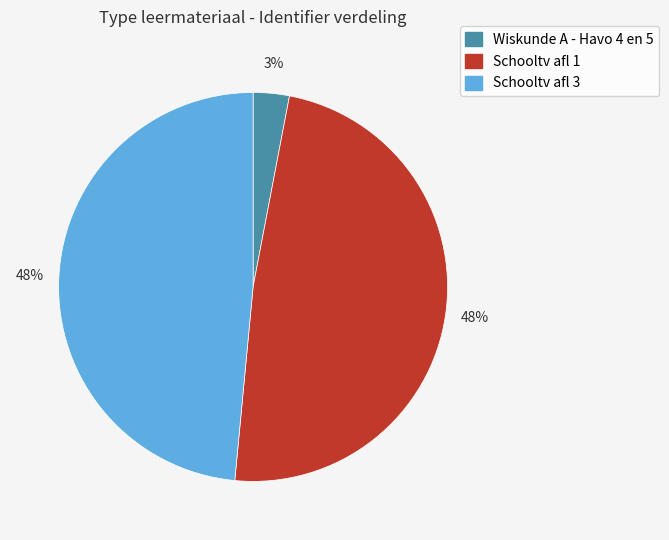

What is the smallest slice in the pie chart?

Wiskunde A - Havo 4 en 5